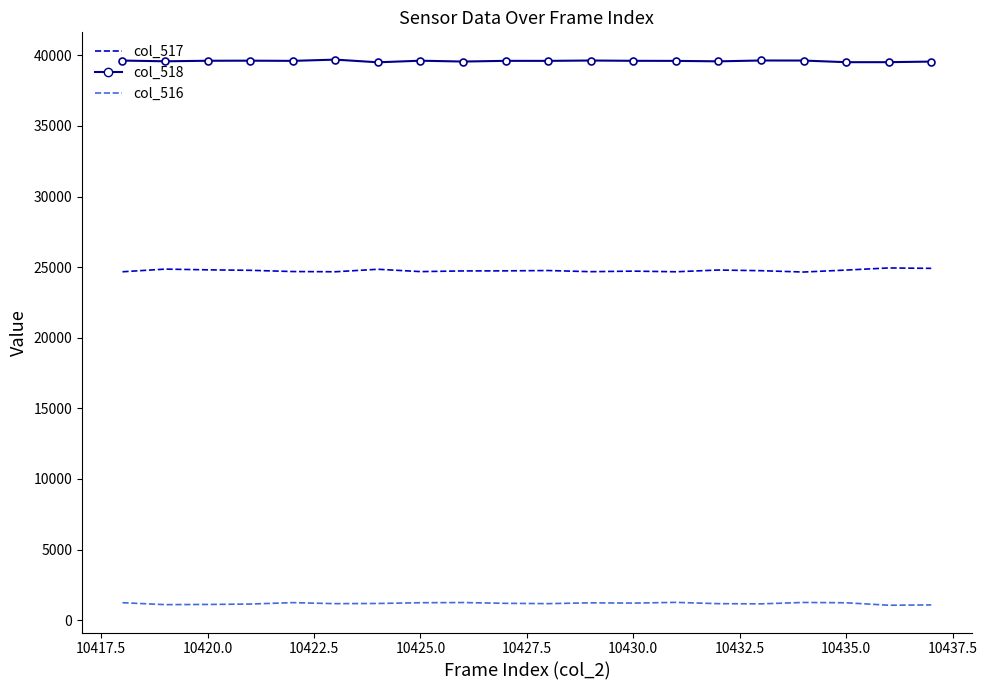

Which series has the largest total across all categories?

col_518